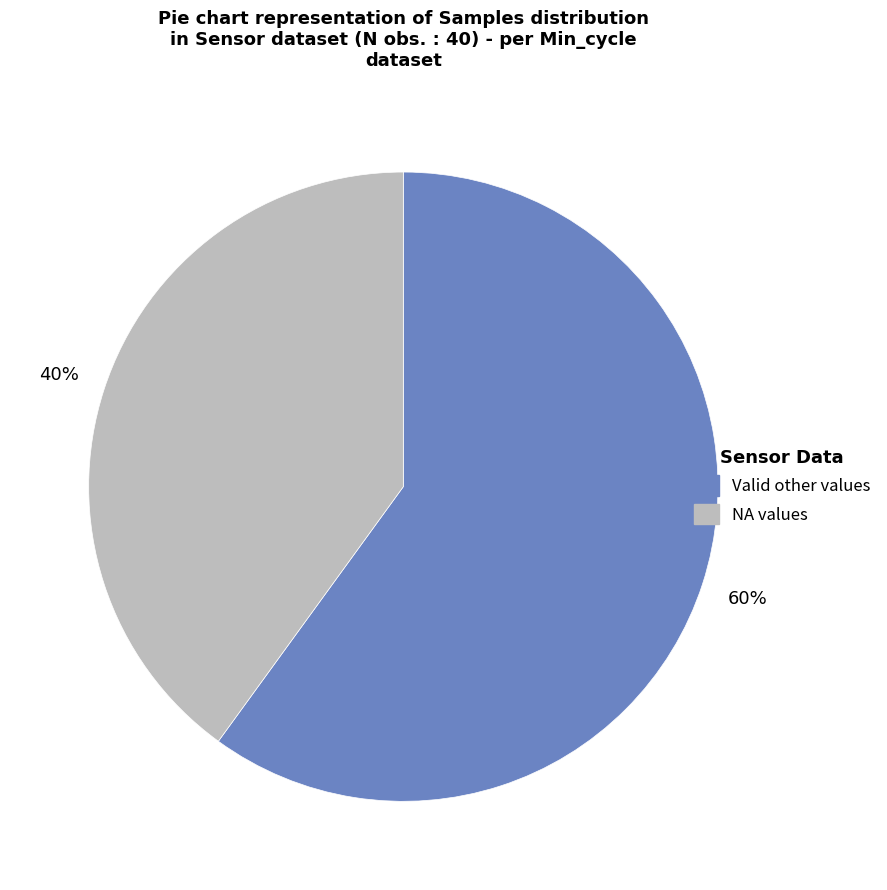

How many slices are in this pie chart?

2